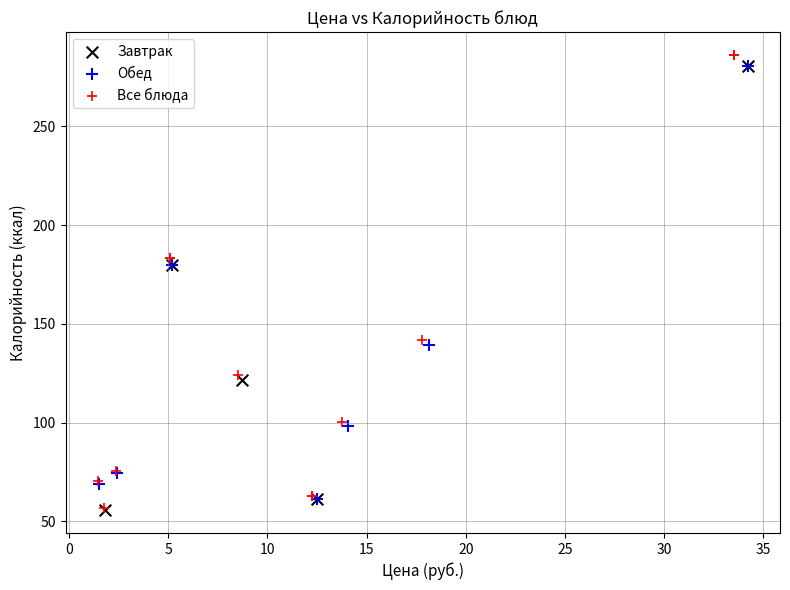

Which series has the largest Y range (max minus min)?

Все блюда